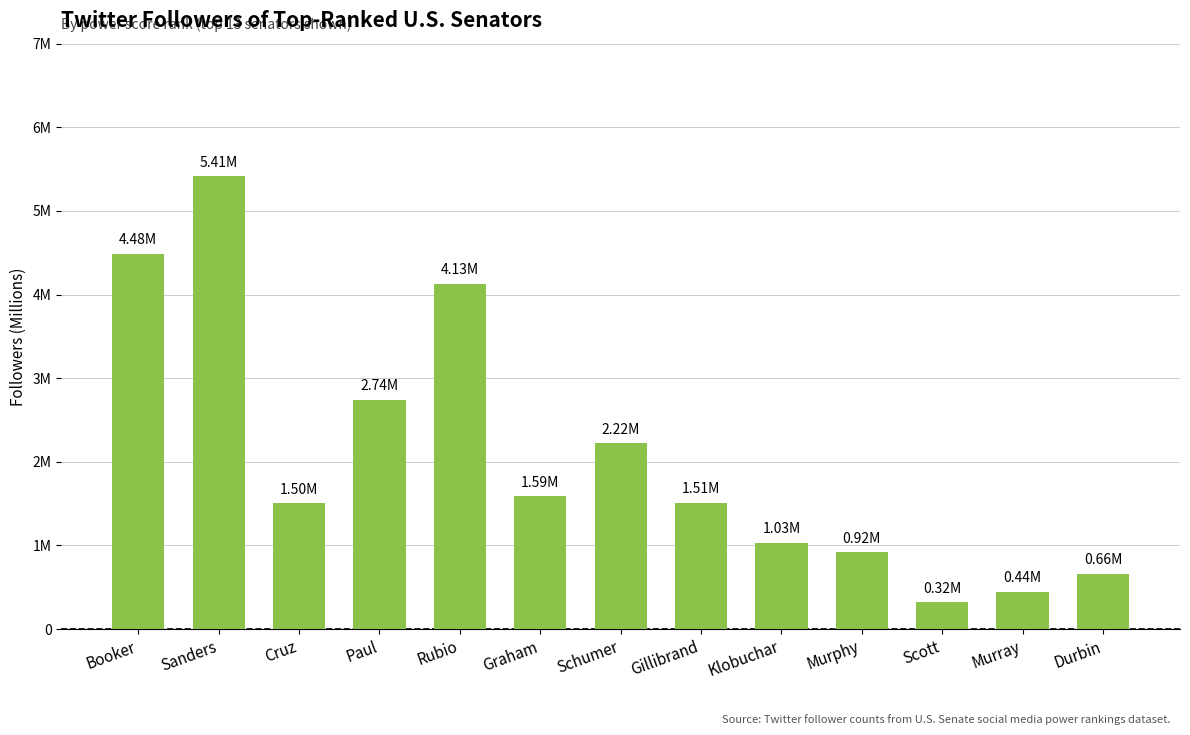

What is the average value?

2.1